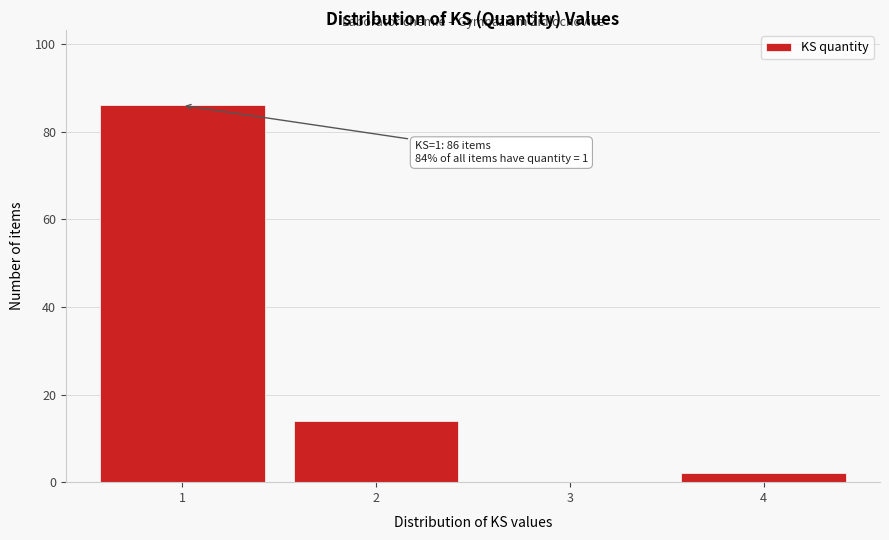

Reading right to left, list all the values displayed in this chart.

4=2	3=0	2=14	1=86